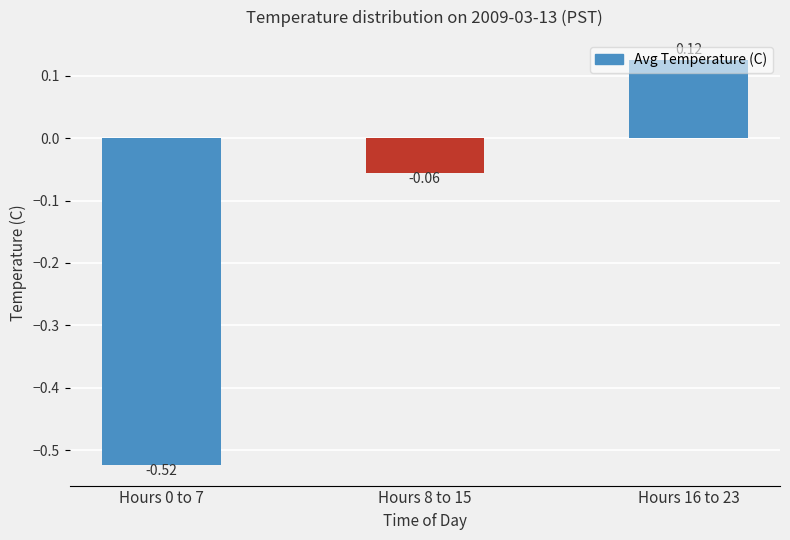

Between Hours 0 to 7 and Hours 8 to 15, which is larger?

Hours 8 to 15